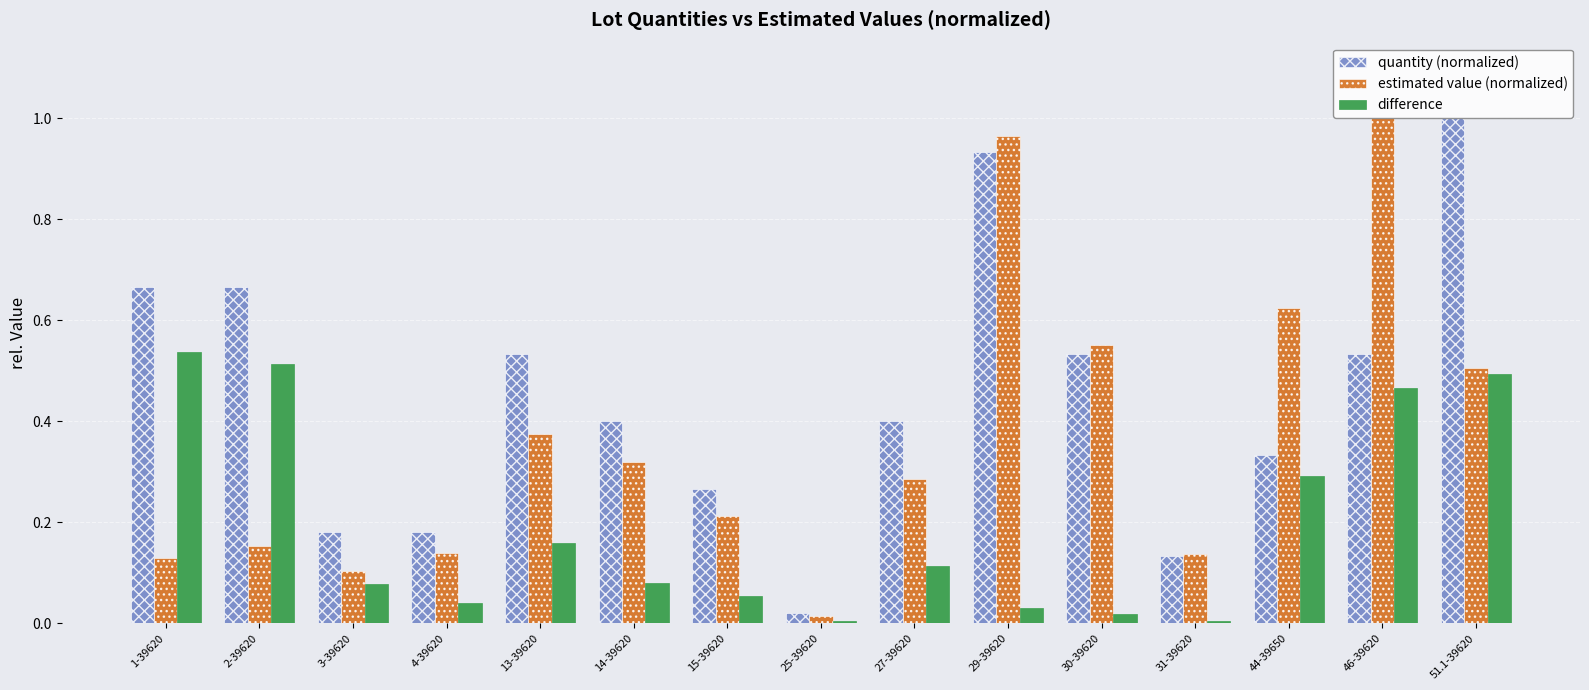

What is the sum of all estimated value (normalized) values?

5.5